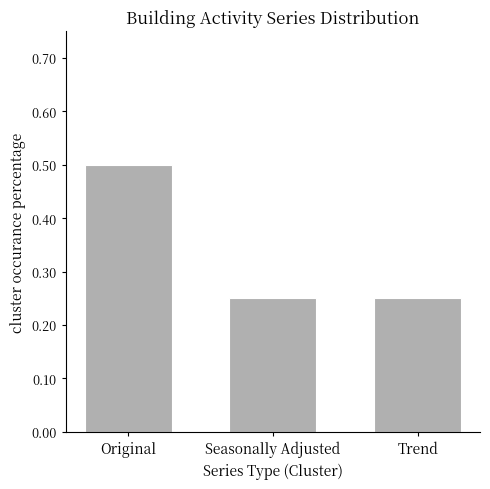

Are the bars grouped side by side (vs. stacked)?

No